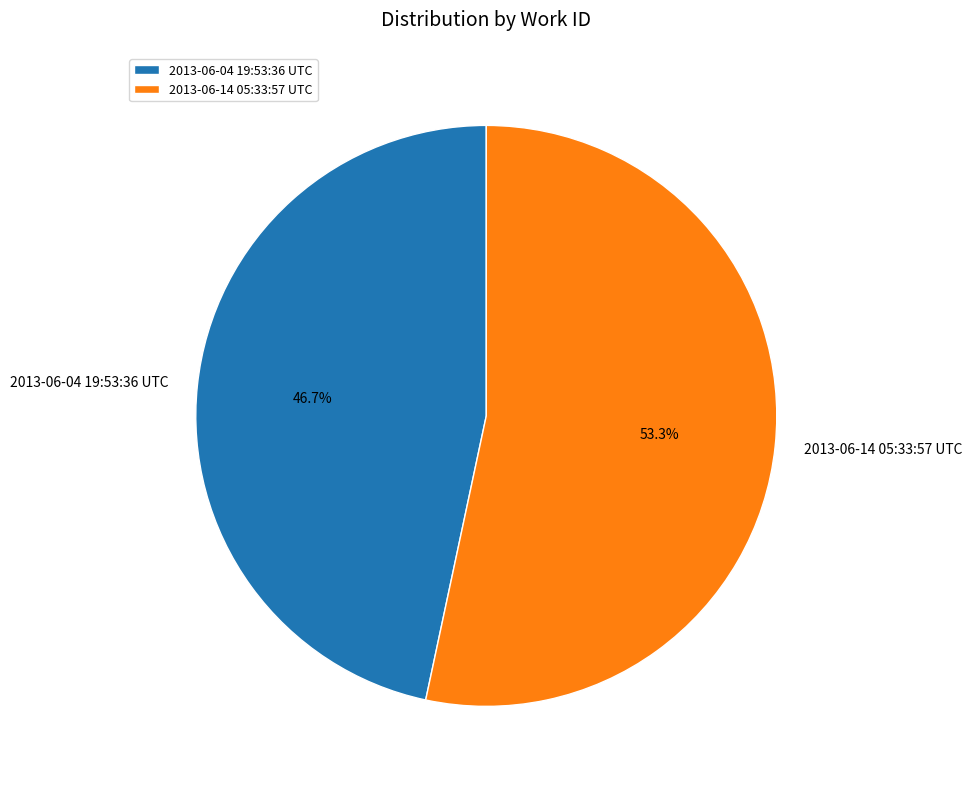

Rank the categories by value from highest to lowest.

2013-06-14 05:33:57 UTC, 2013-06-04 19:53:36 UTC